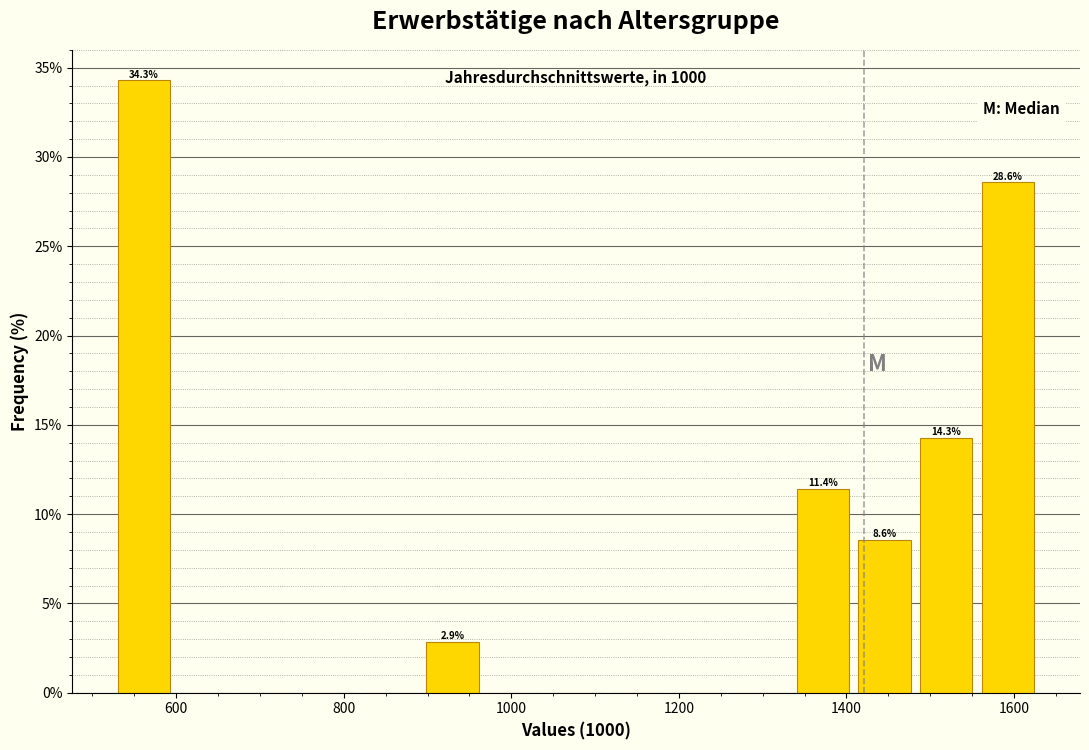

Around what value on the x-axis is the tallest bar? Give the approximate position of its centre, as read against the axis.

560